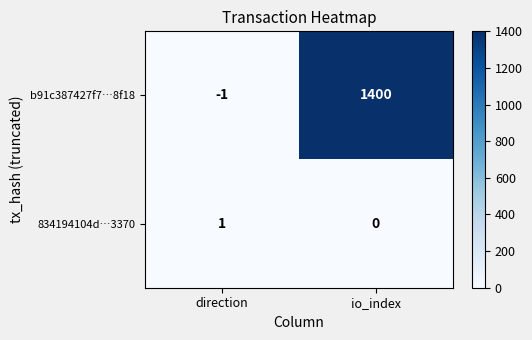

Reading left to right, what are all the values shown in this chart?

b91c387427f7…8f18: direction=-1	io_index=1400
834194104d…3370: direction=1	io_index=0